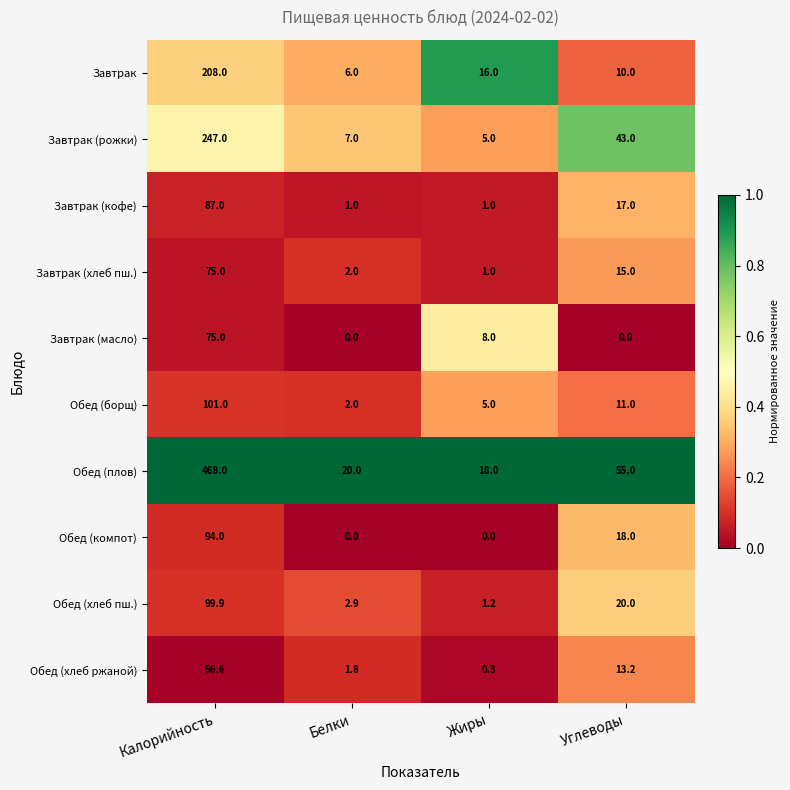

At which label does Завтрак (хлеб пш.) reach its minimum?

Жиры